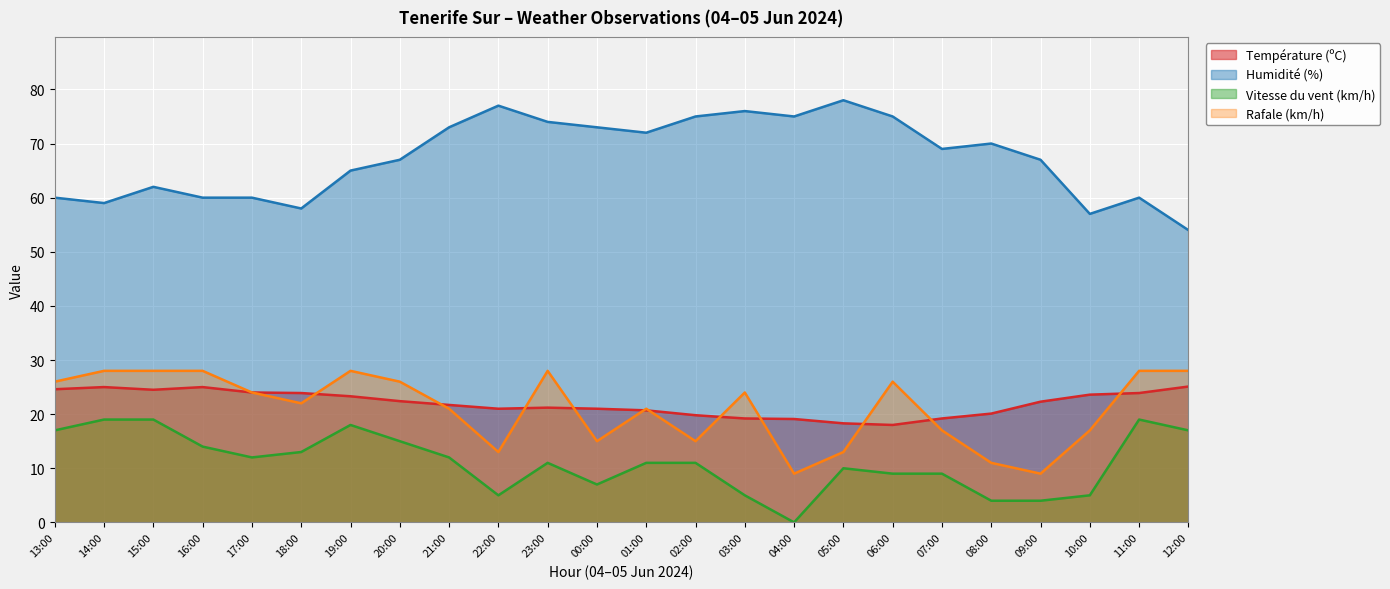

Which has a higher value, 00:00 or 01:00?

00:00